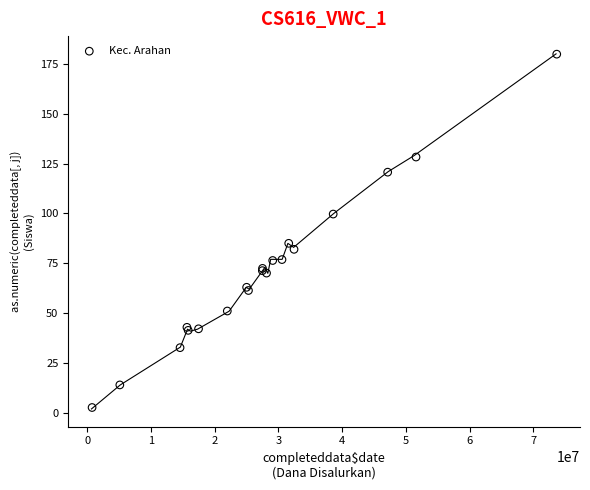

What Y value in the scatter plot is closest to 91?

85.0